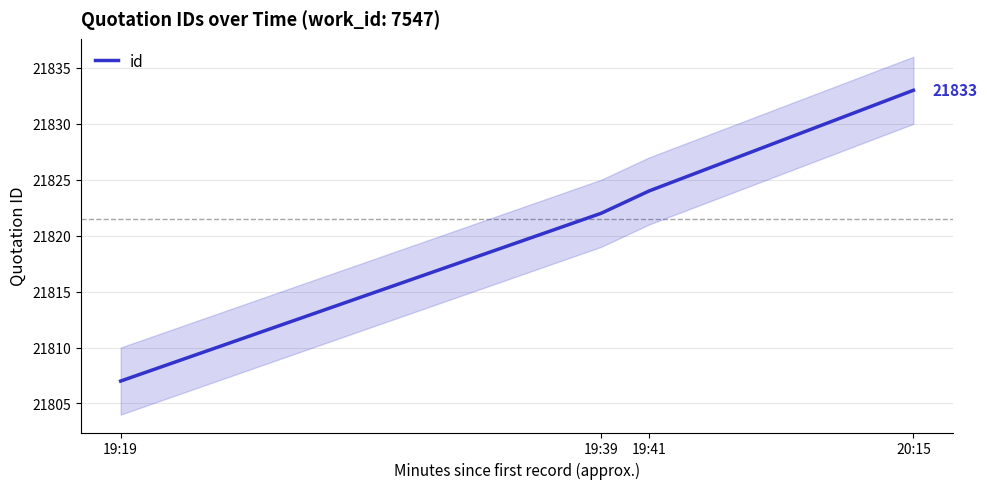

Which category has the lowest value across all series?

19:19